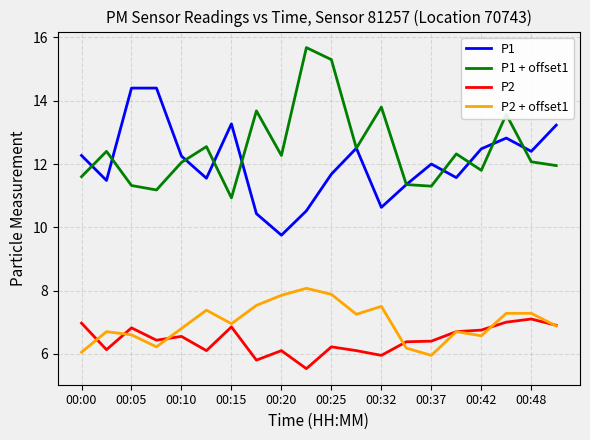

Rank the series by their maximum value, from highest to lowest.

P1 + offset1, P1, P2 + offset1, P2